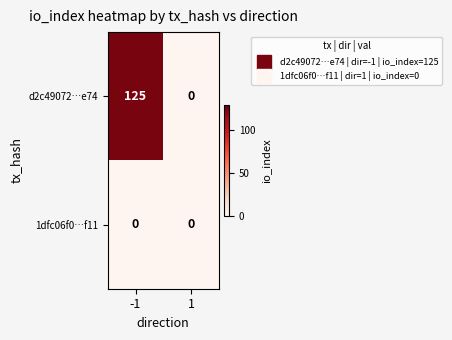

What is the sum of all d2c49072…e74 values?

125